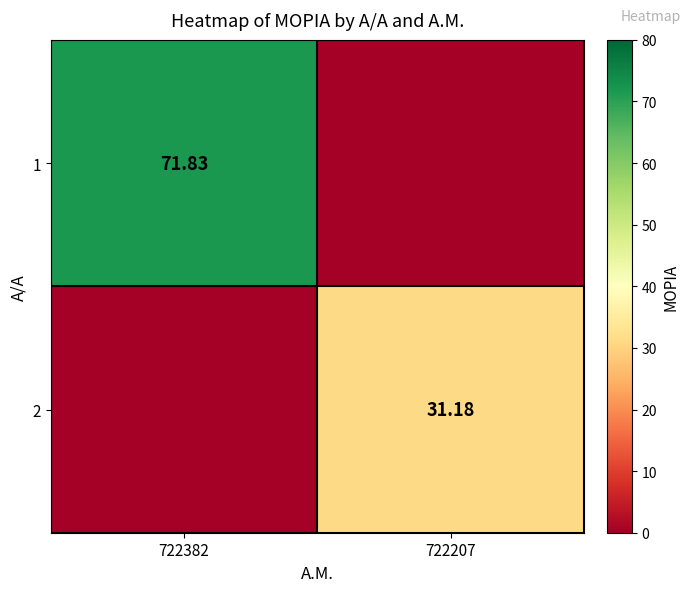

Is the value of 2 at 722207 greater than the value of 1 at 722382?

No